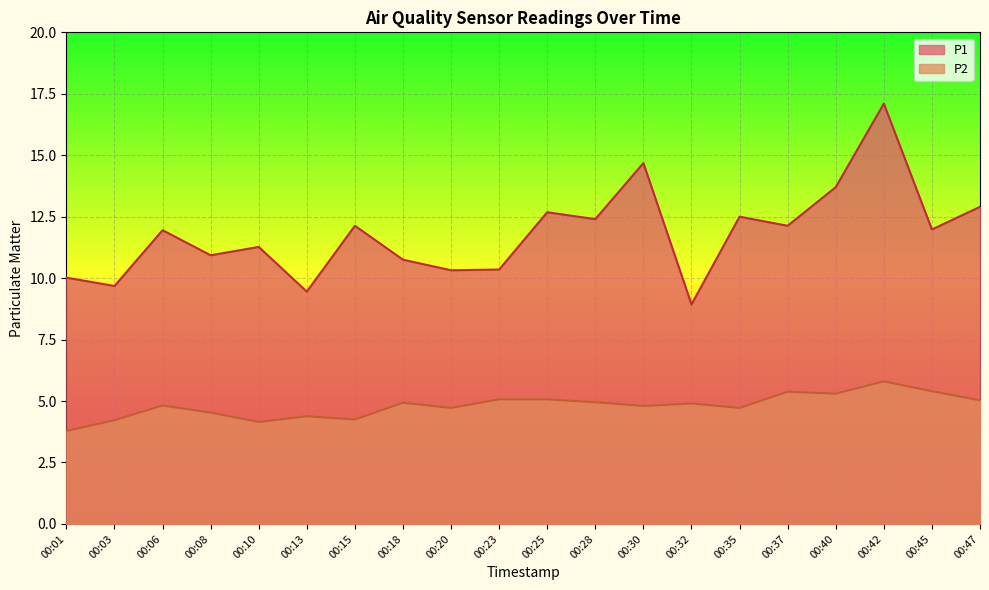

Is it true that P1 equals 12.5 at 00:35?

True